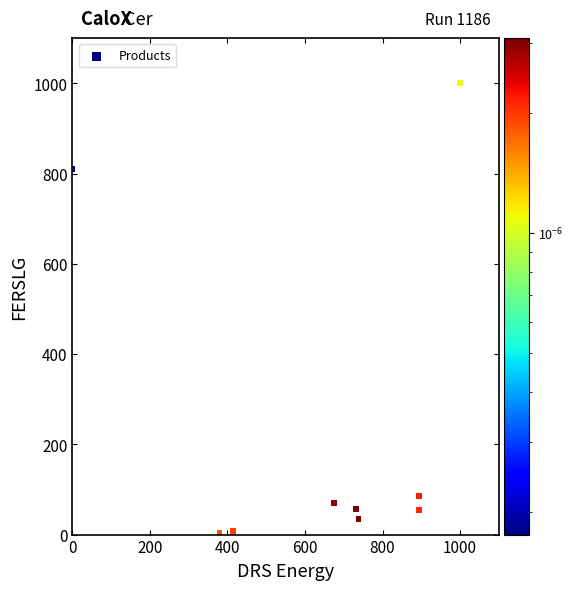

What Y value in the scatter plot is closest to 500?

810.9